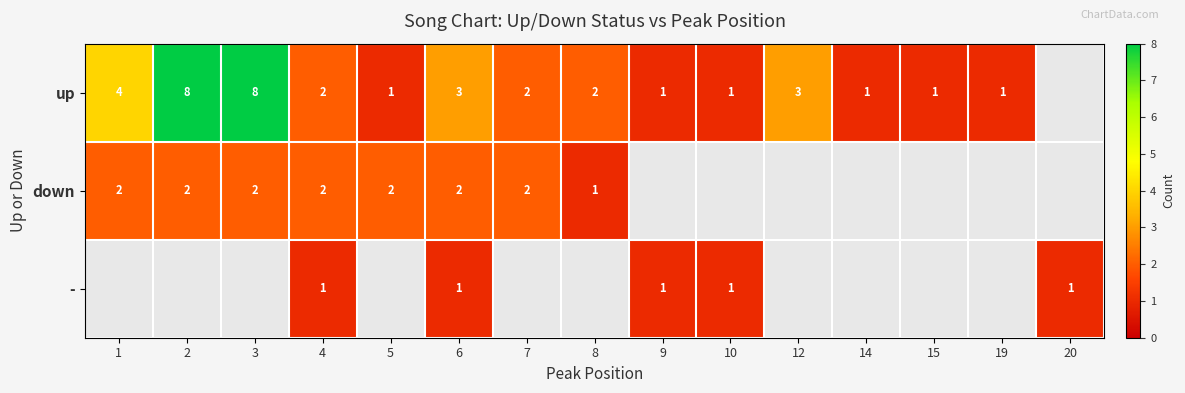

Is it true that up equals 1 at 5?

True